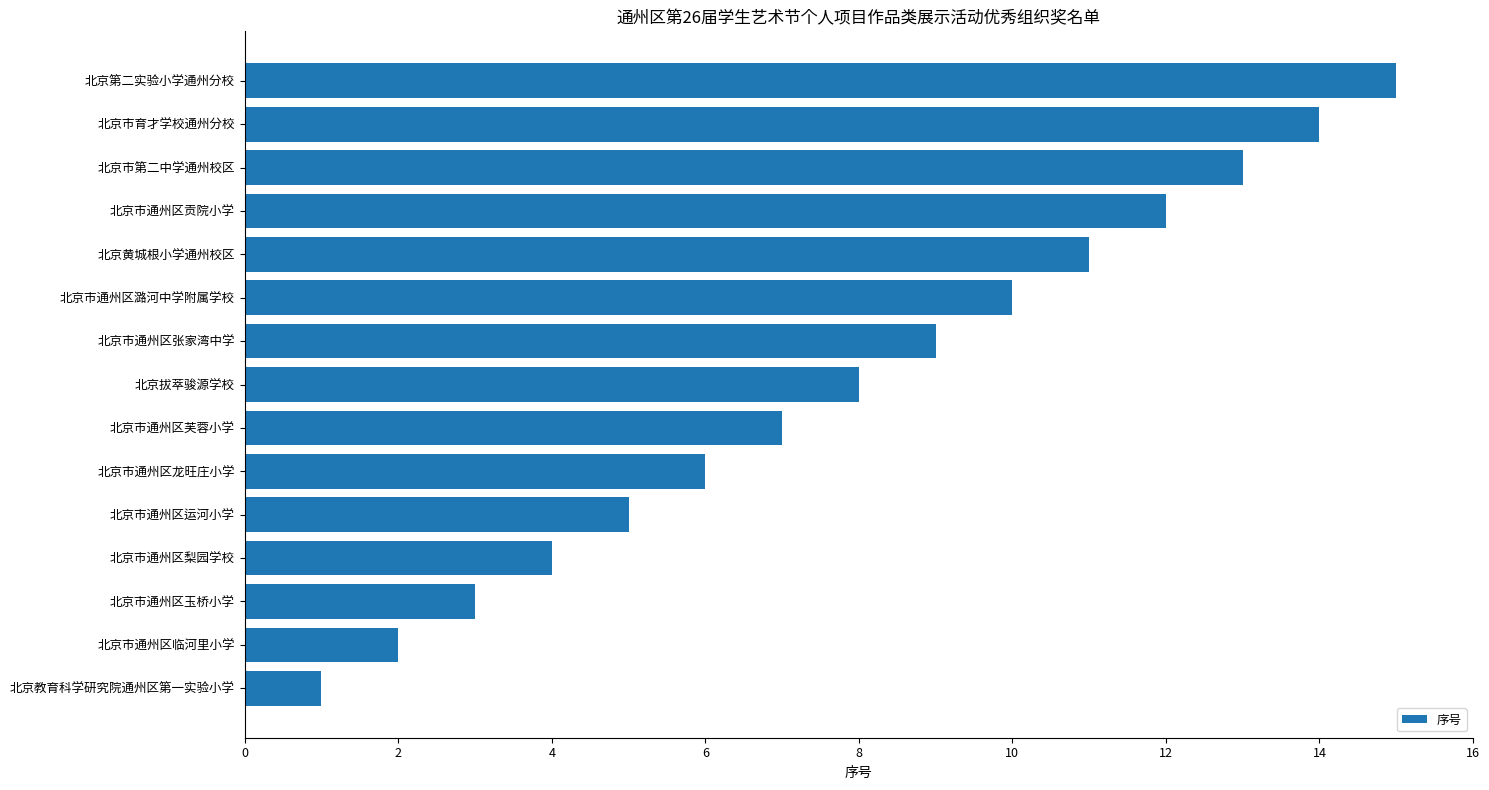

The value at 北京黄城根小学通州校区 is 15. True or false?

False